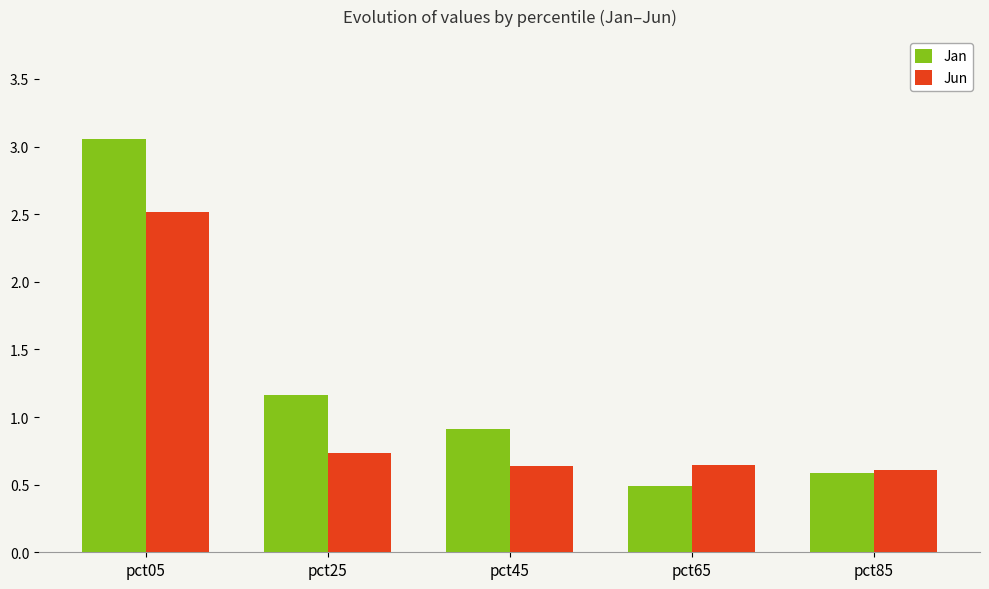

What is the sum of all Jan values?

6.2